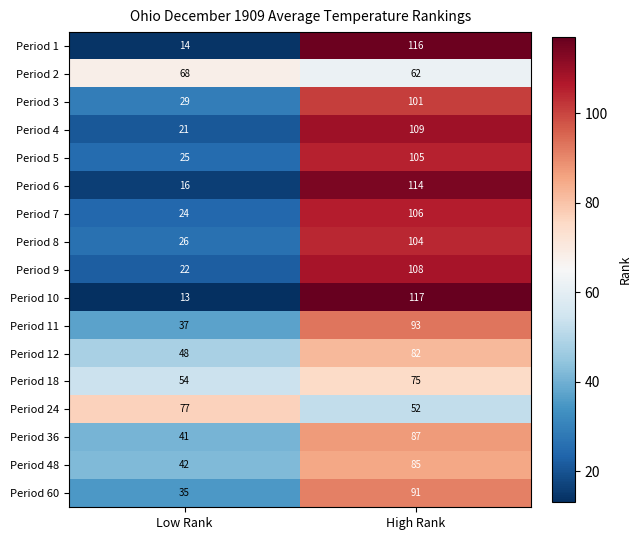

Which series changed the most between Low Rank and High Rank?

Period 10